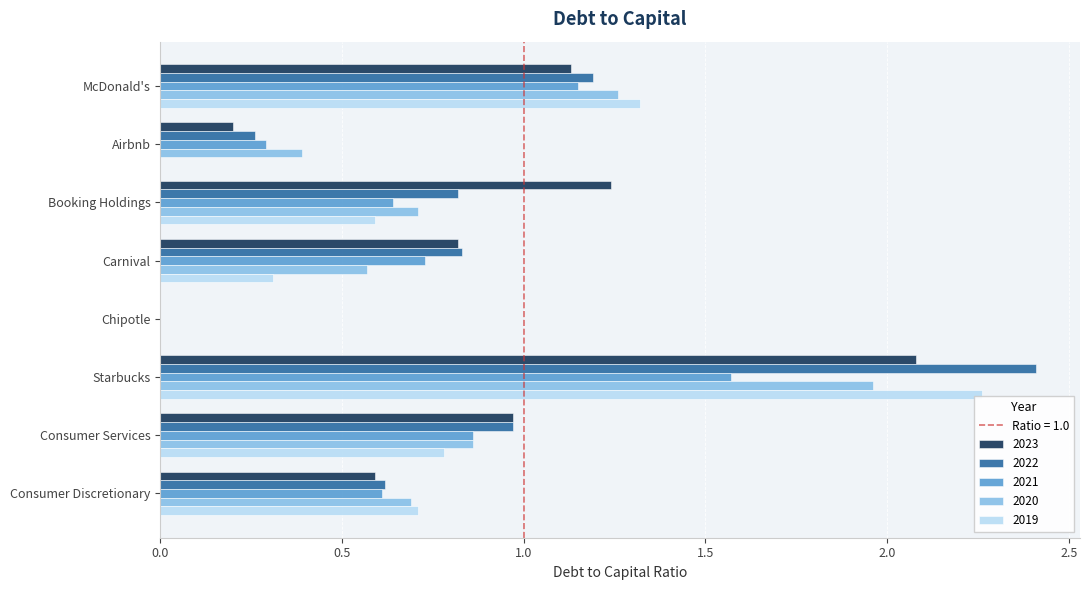

Where is 2023 nearest to the value 1?

Consumer Services